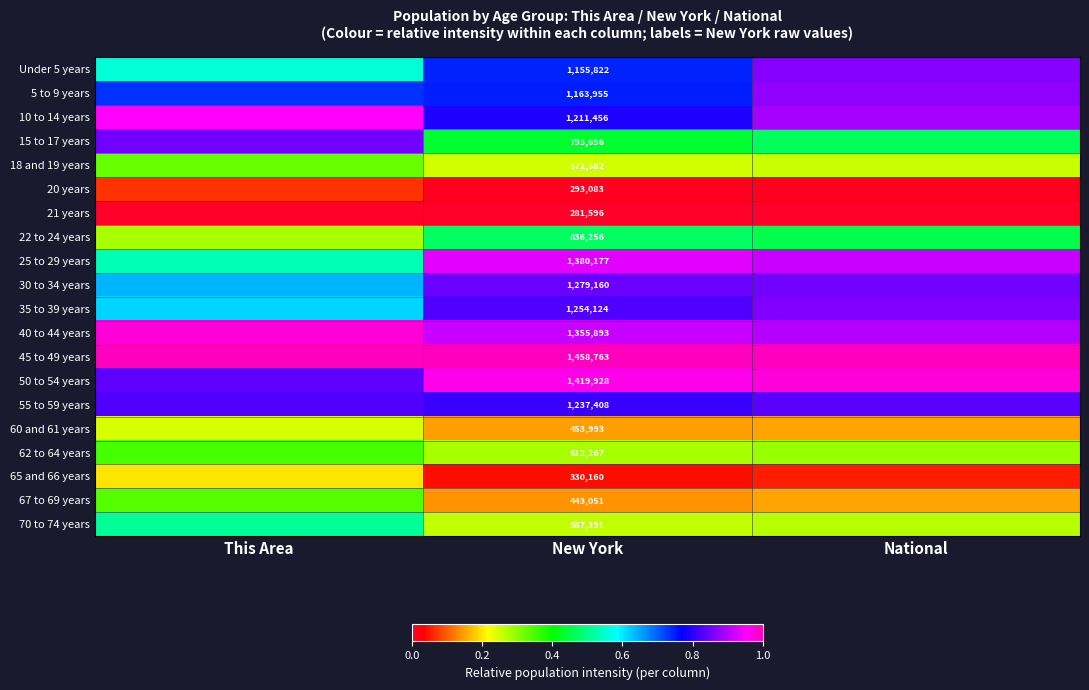

List the series in order of their peak value, lowest first.

21 years, 20 years, 65 and 66 years, 60 and 61 years, 18 and 19 years, 67 to 69 years, 62 to 64 years, 22 to 24 years, 70 to 74 years, 55 to 59 years, 15 to 17 years, 30 to 34 years, 35 to 39 years, Under 5 years, 5 to 9 years, 25 to 29 years, 10 to 14 years, 40 to 44 years, 50 to 54 years, 45 to 49 years